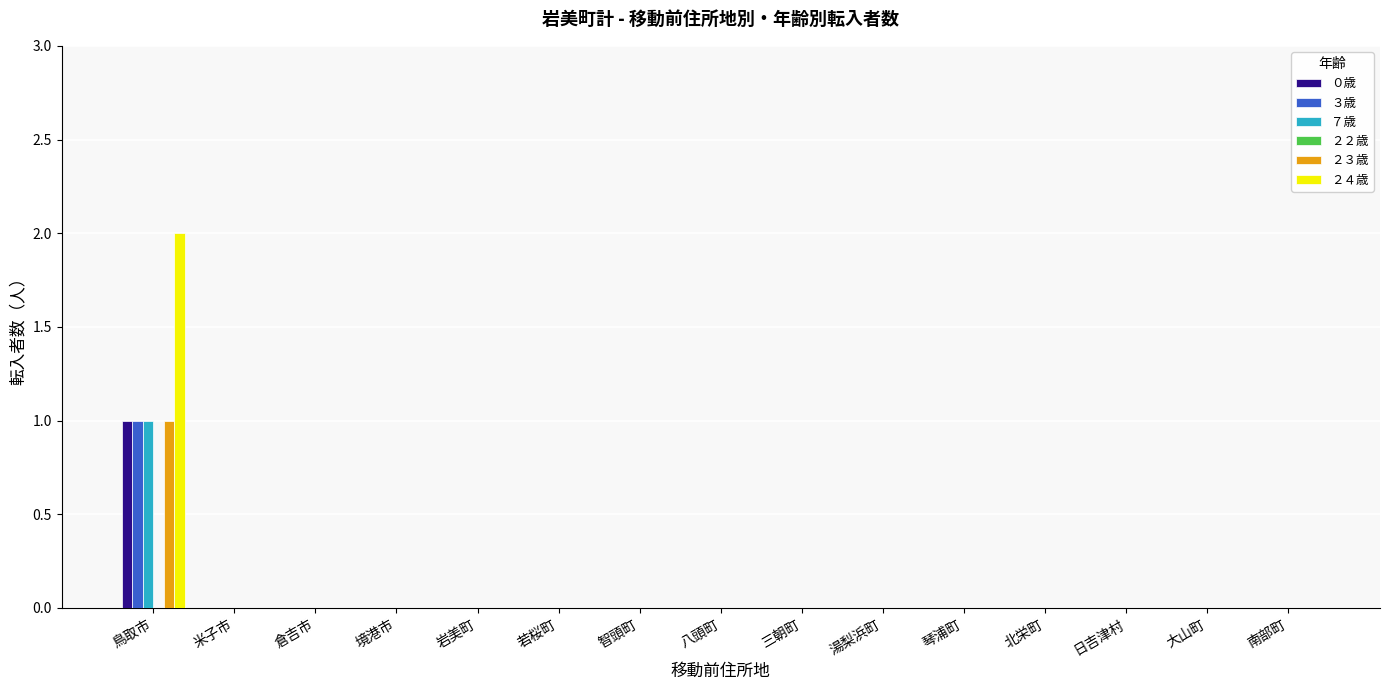

The ２３歳 series shows -1 at 若桜町. True or false?

False